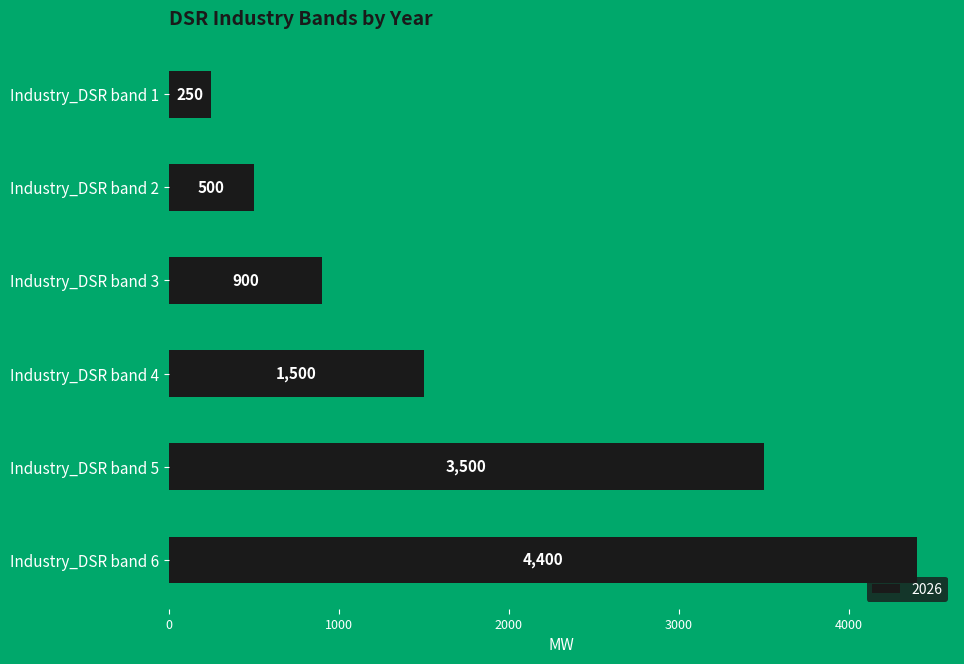

Rank the categories by value from lowest to highest.

Industry_DSR band 1, Industry_DSR band 2, Industry_DSR band 3, Industry_DSR band 4, Industry_DSR band 5, Industry_DSR band 6